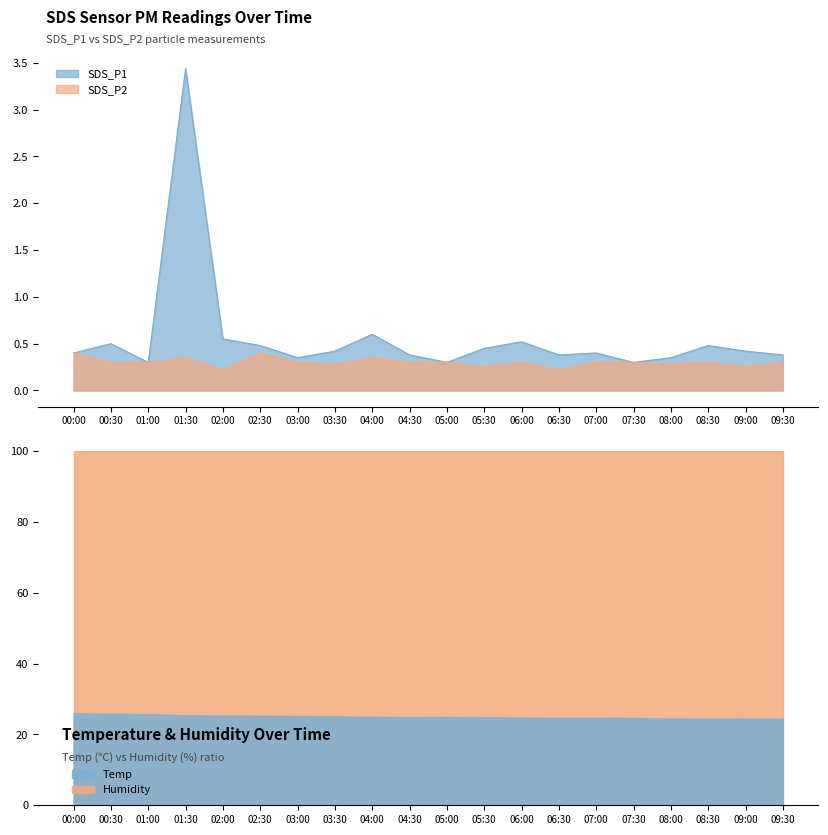

Is it true that SDS_P1 equals 0.5 at 02:30?

True